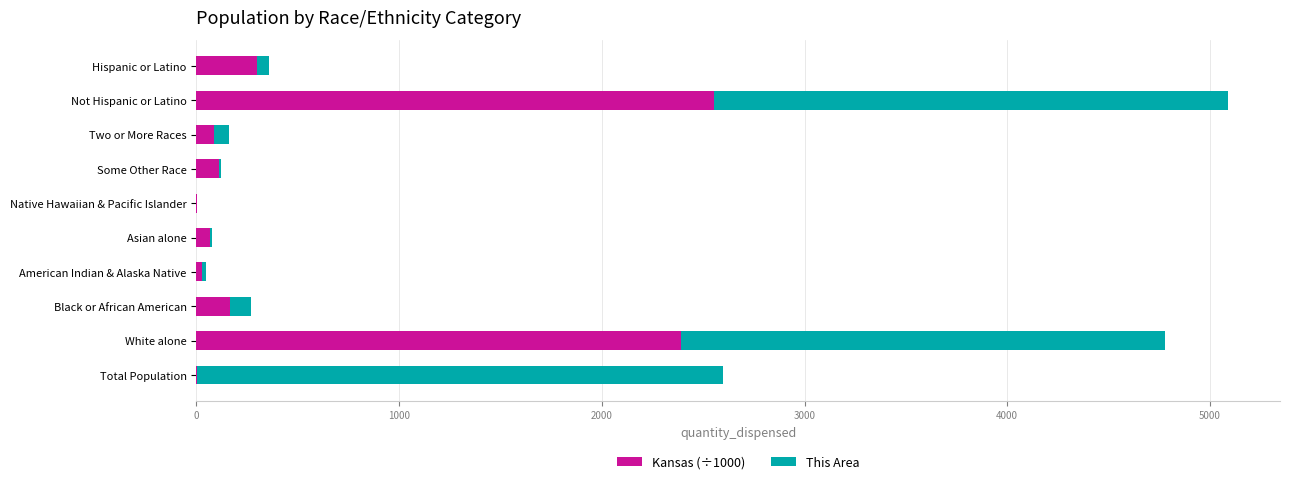

What is the sum of all Kansas (÷1000) values?

5709.1